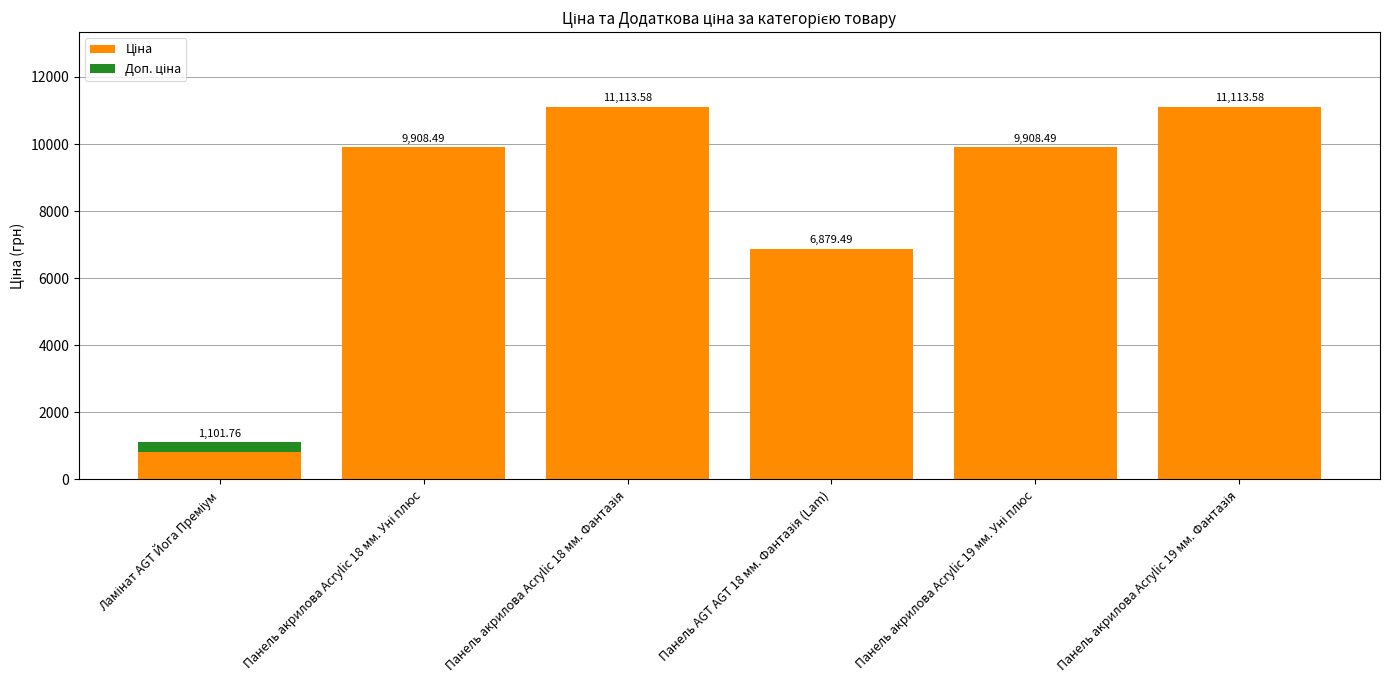

True or false: Ціна has a value of 439.3 at Ламінат AGT Йога Преміум.

False